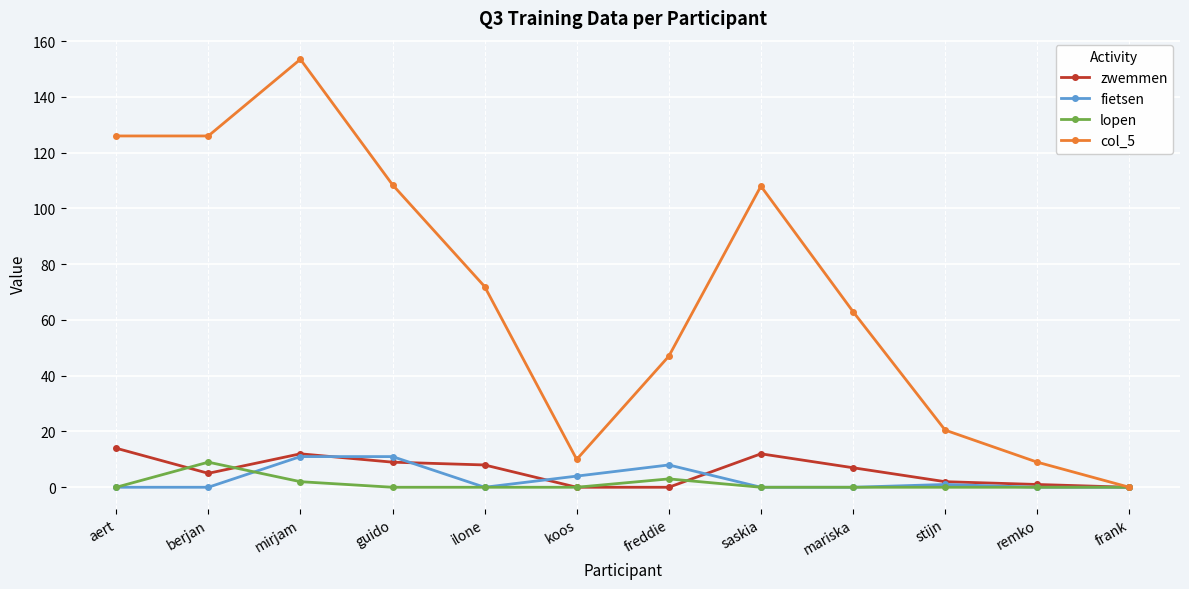

Count the number of data series in this chart.

4